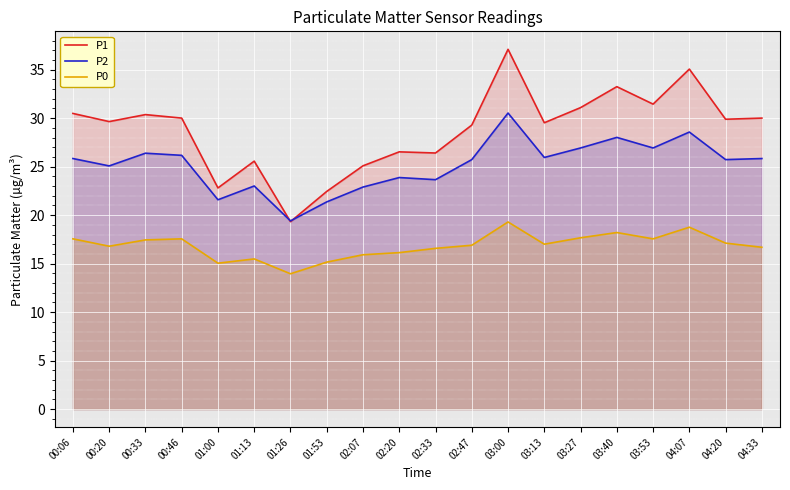

Where does the P1 series first go above 29?

00:06